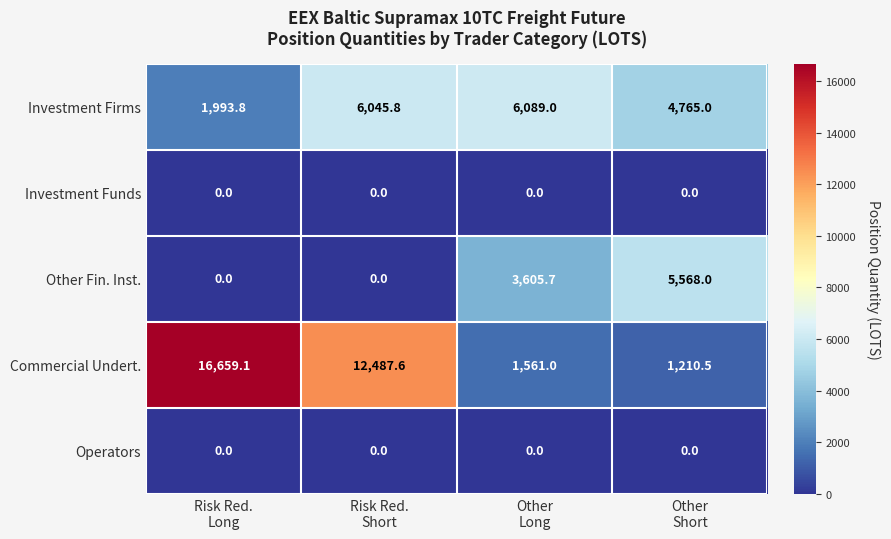

Reading left to right, transcribe all the data shown in this chart.

Investment Firms: 1993.8	6045.8	6089.0	4765.0
Investment Funds: 0.0	0.0	0.0	0.0
Other Fin. Inst.: 0.0	0.0	3605.7	5568.0
Commercial Undert.: 16659.1	12487.6	1561.0	1210.5
Operators: 0.0	0.0	0.0	0.0